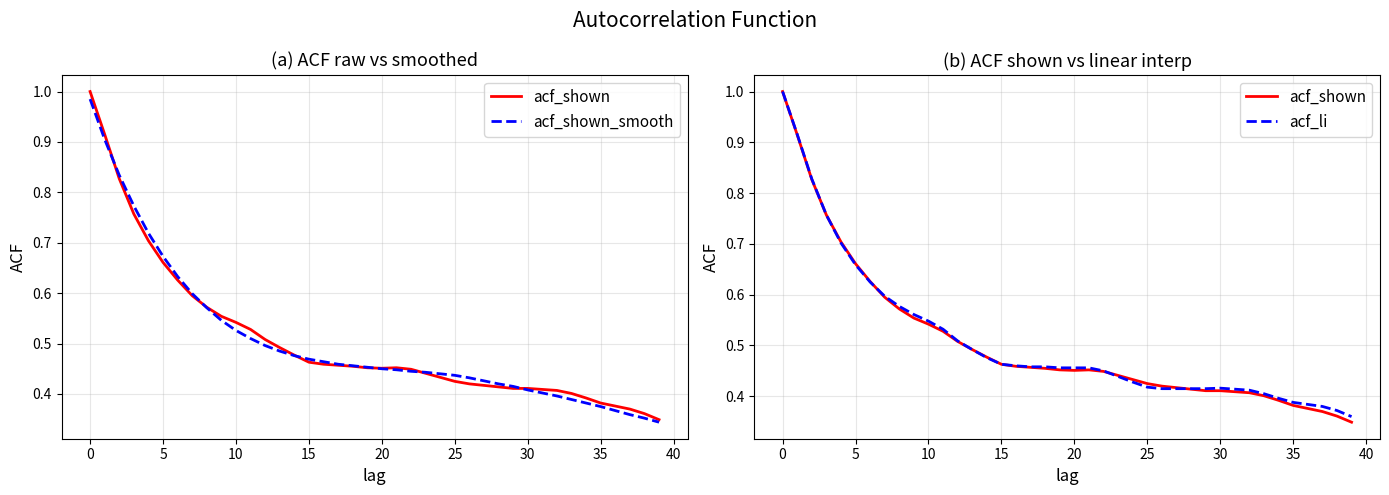

How many interior local peaks does the acf_shown series have?

1